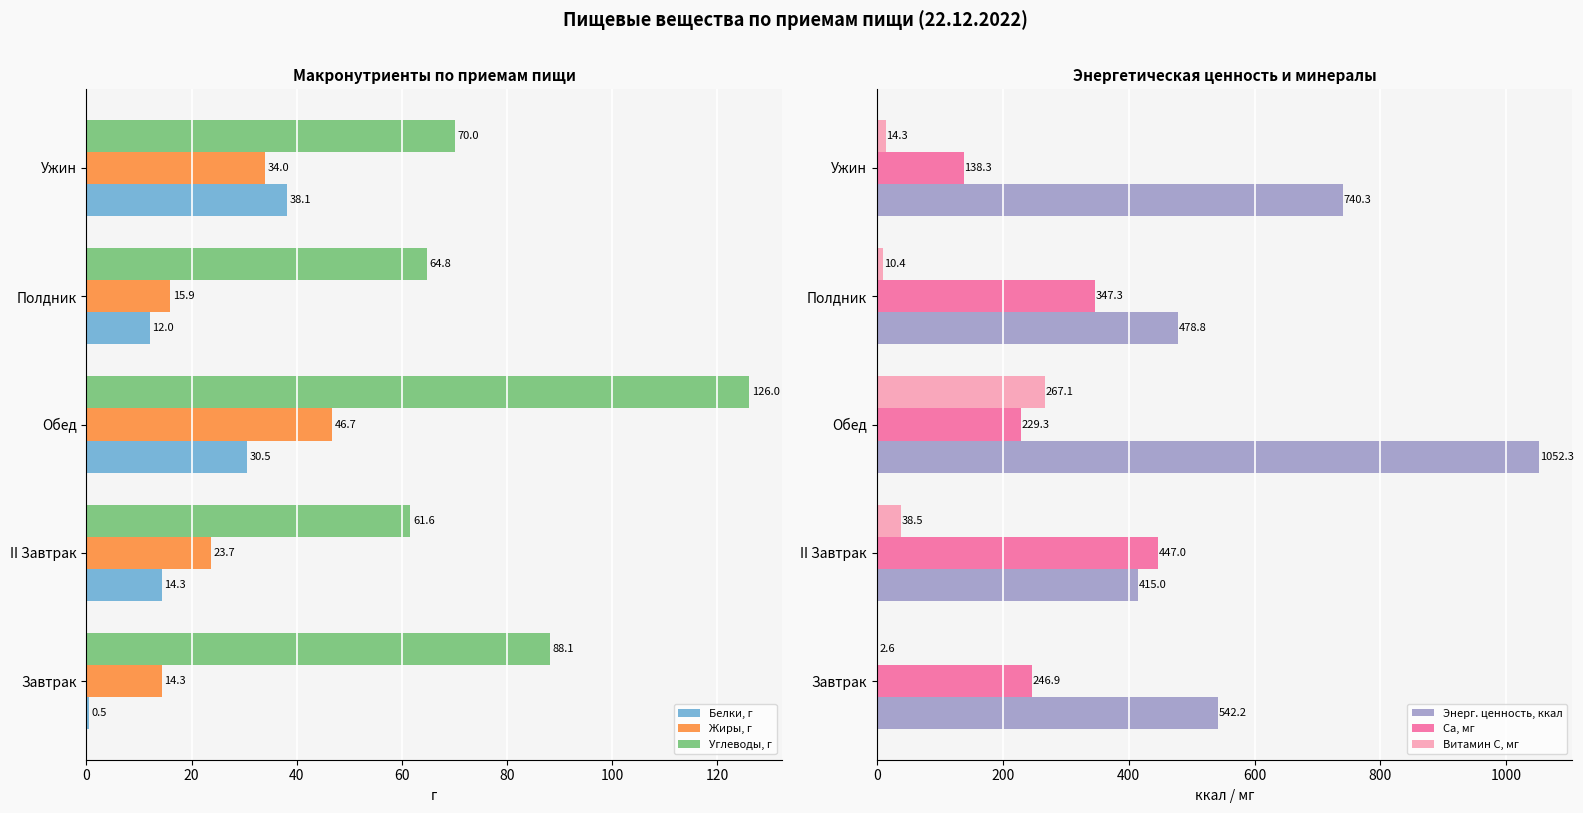

List the series in order of their peak value, lowest first.

Белки, г, Жиры, г, Углеводы, г, Витамин С, мг, Са, мг, Энерг. ценность, ккал